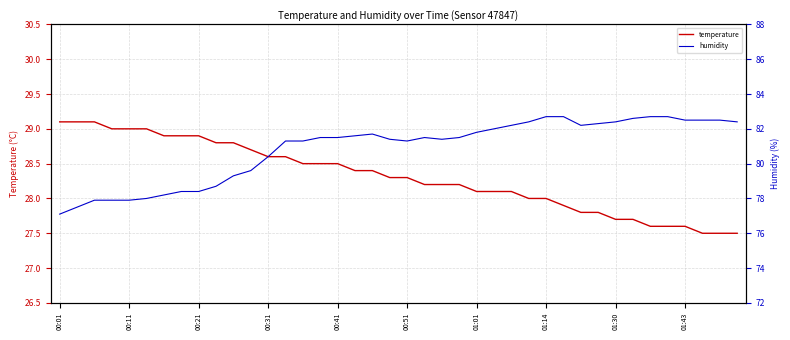

The value of temperature at 01:43 is 13.1. True or false?

False